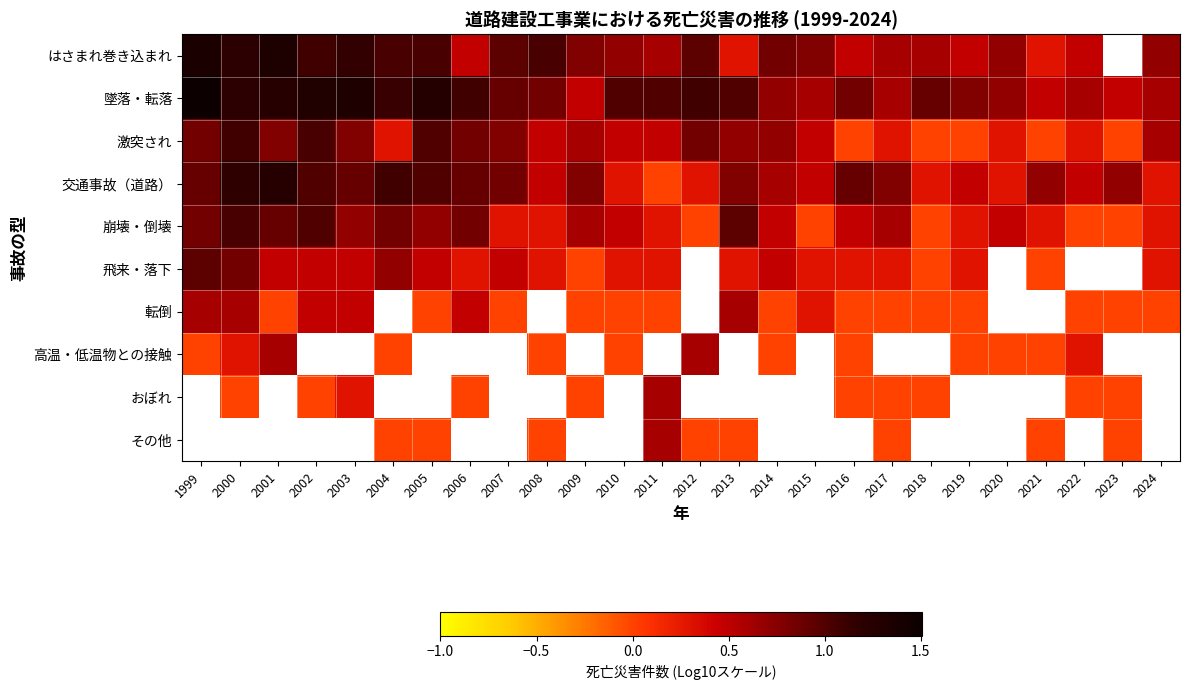

Which category has the highest value across all series?

1999